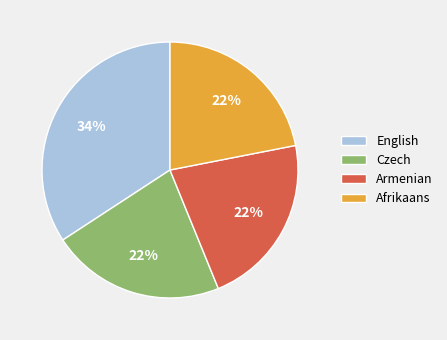

Is Afrikaans the majority of the pie?

No